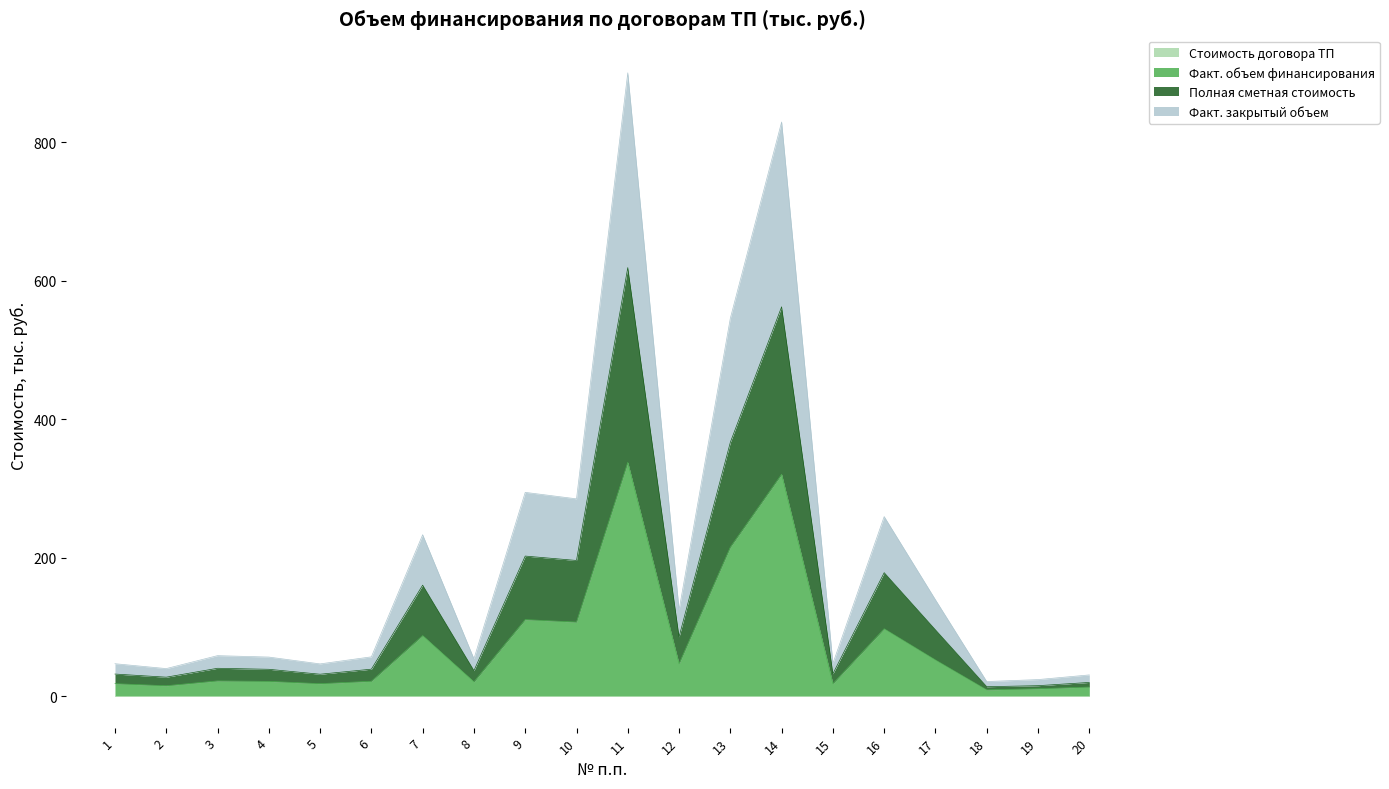

In Факт. закрытый объем, how many points are lower than both neighbors (excluding endpoints)?

7